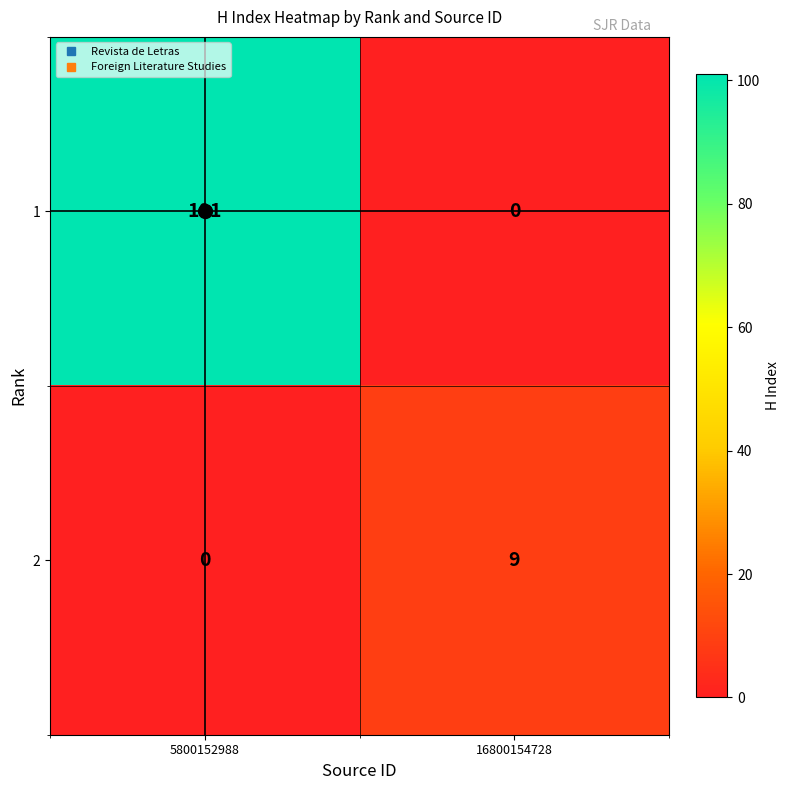

Rank the series by their average value, from highest to lowest.

1, 2